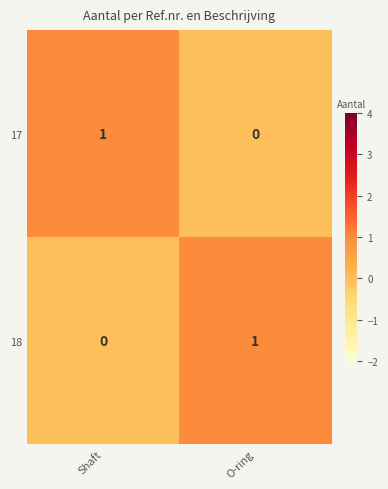

Which category has the highest value in the 17 series?

Shaft